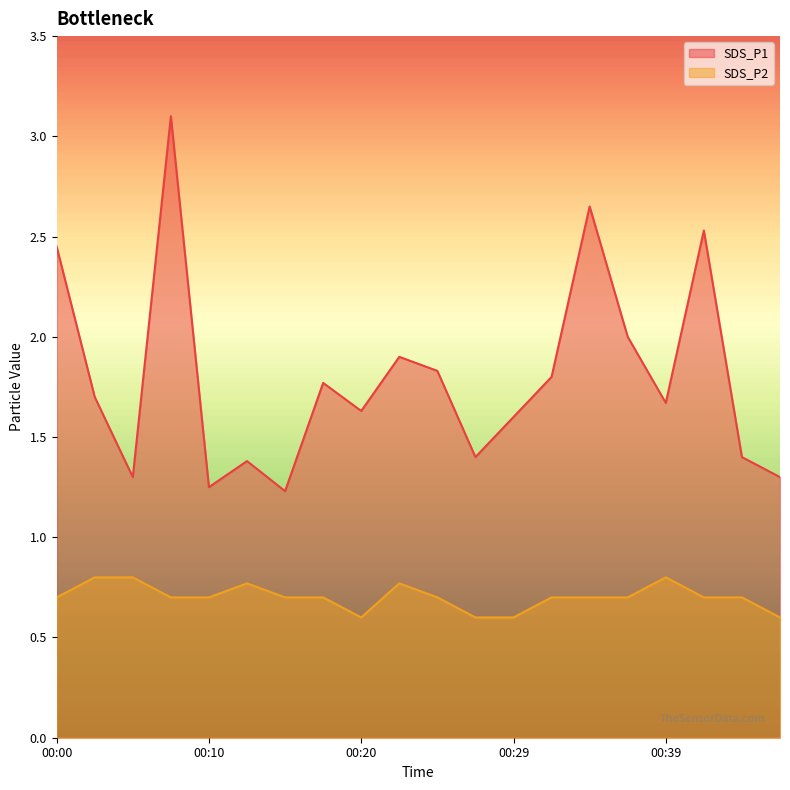

True or false: SDS_P1 and SDS_P2 cross at least once.

False